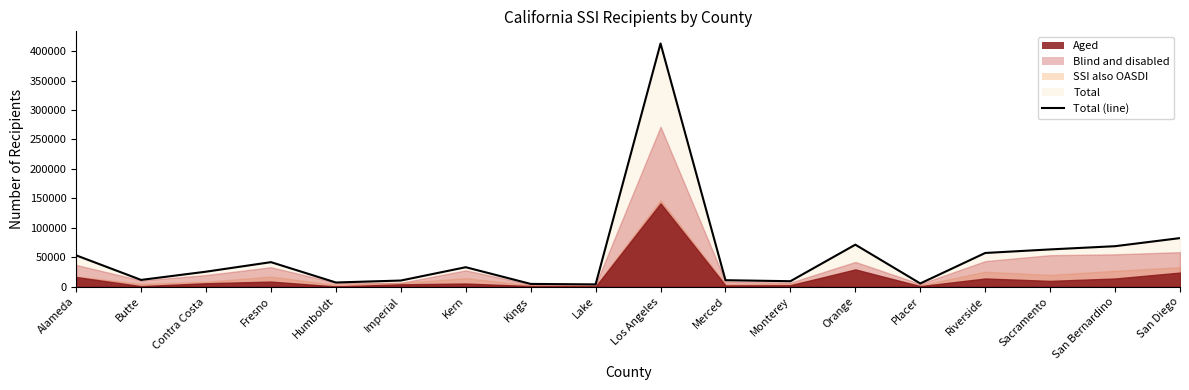

Between Butte and Contra Costa, which is larger?

Contra Costa